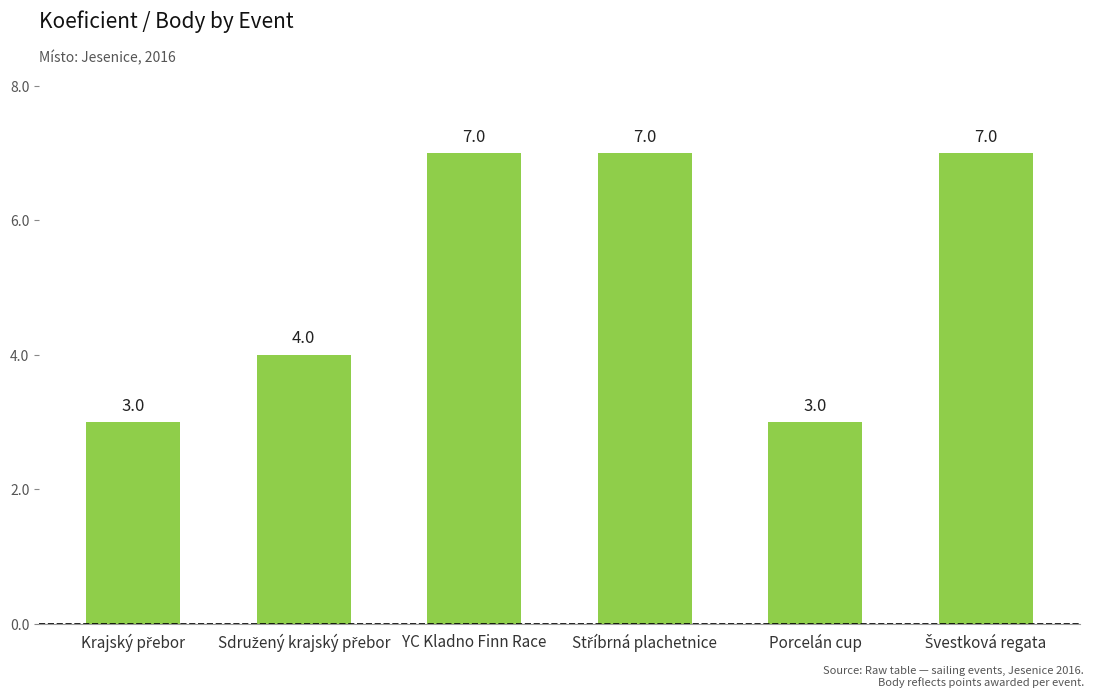

The chart shows a value of 7 at YC Kladno Finn Race. True or false?

True